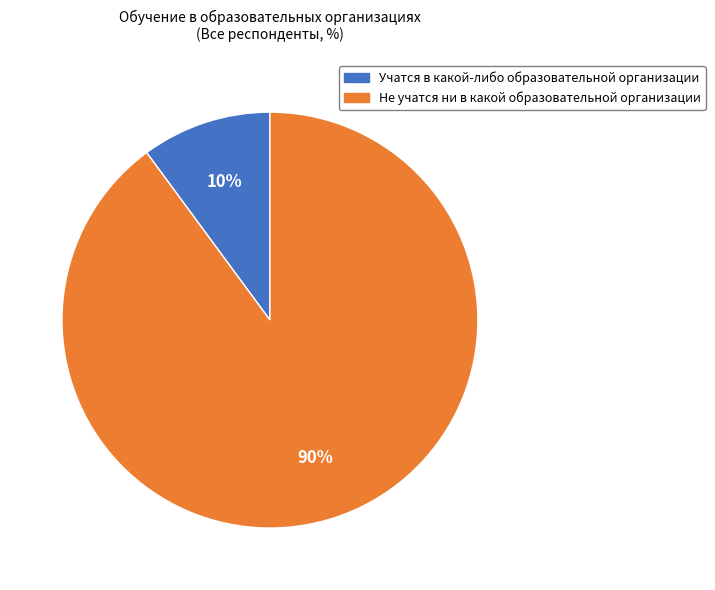

To the nearest percent, what is the difference between the Не учатся ни в какой образовательной организации and Учатся в какой-либо образовательной организации slice percentages?

80%